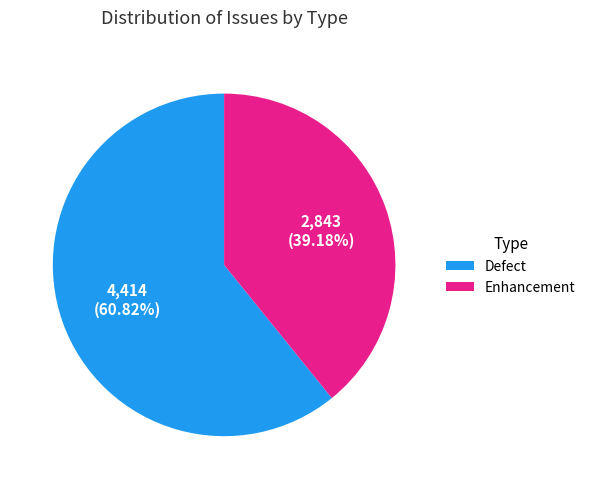

Does any single category account for the majority?

Yes